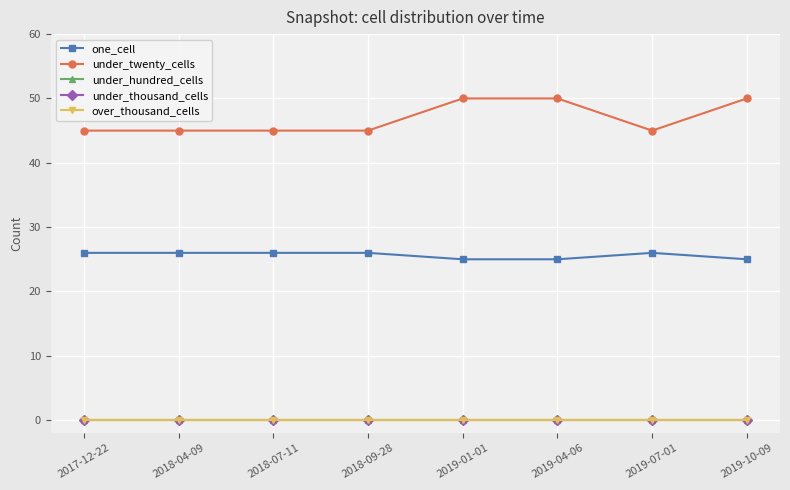

Does the chart have visible grid lines?

Yes